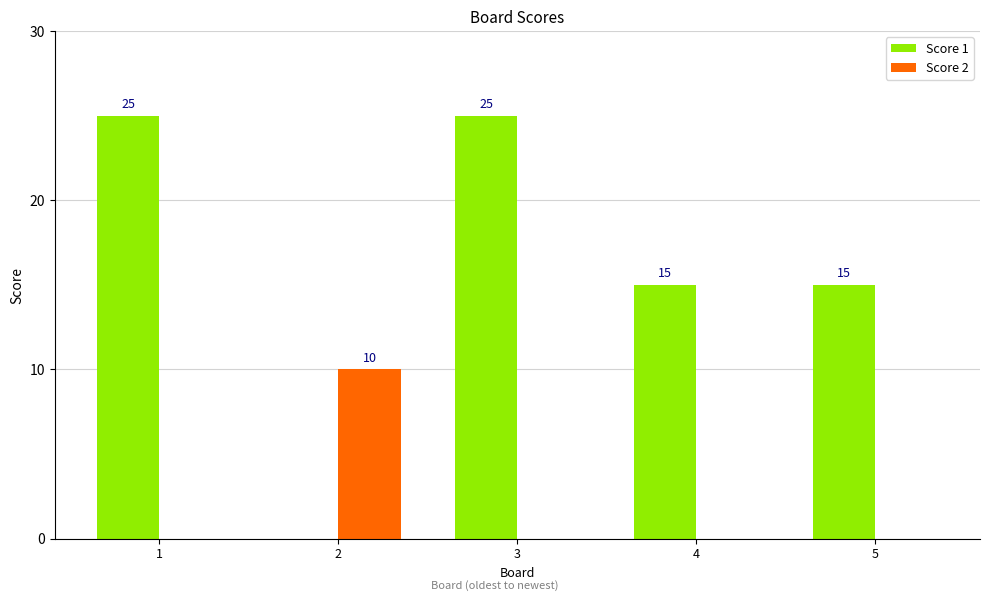

Reading left to right, transcribe all the data shown in this chart.

Score 1: 1=25	2=0	3=25	4=15	5=15
Score 2: 1=0	2=10	3=0	4=0	5=0